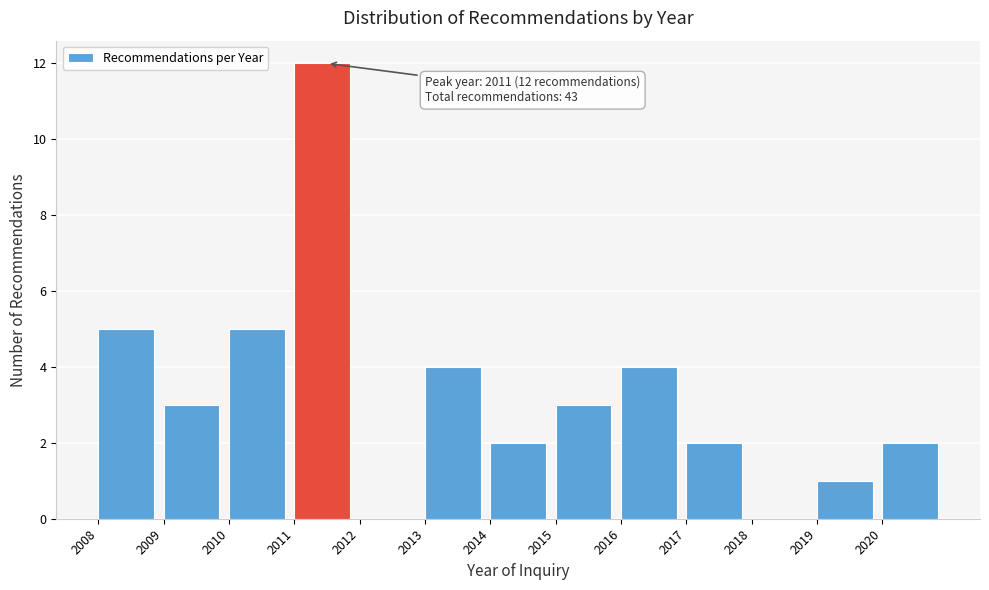

Which range on the x-axis has the tallest bar?

2011 to 2012